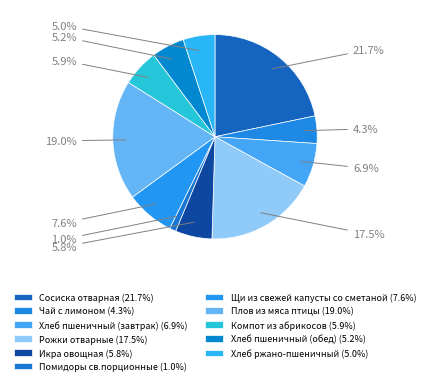

To the nearest percent, what is the combined percentage of Хлеб ржано-пшеничный and Щи из свежей капусты со сметаной?

13%